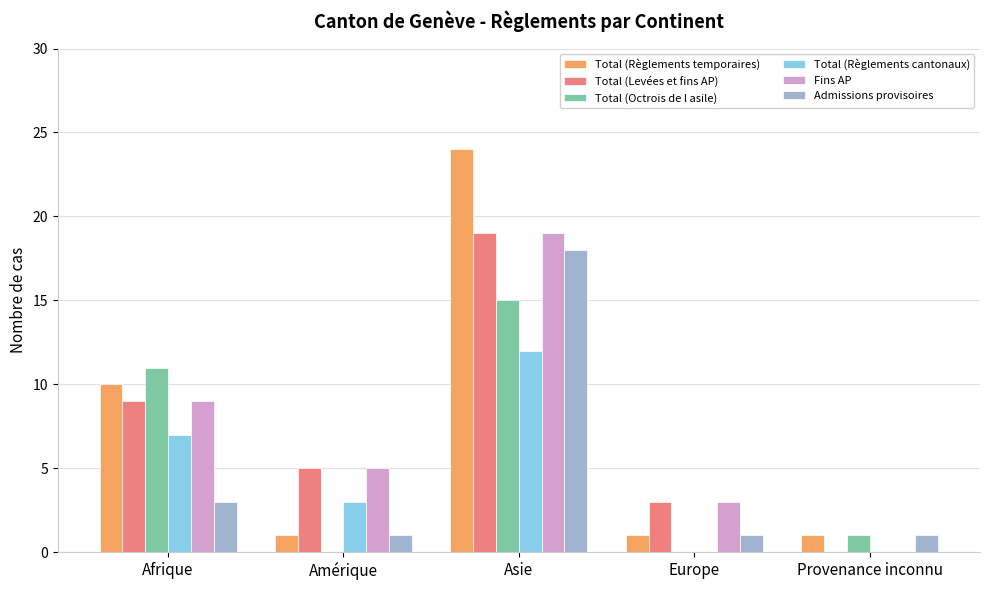

Which series has the largest range (max minus min)?

Total (Règlements temporaires)